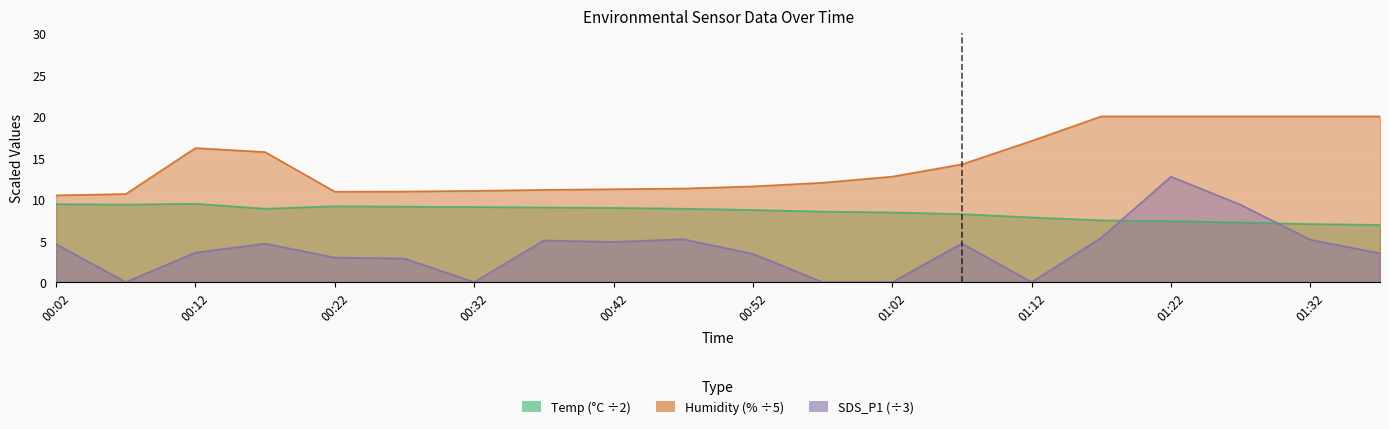

What is the sum of all SDS_P1 values?

77.7